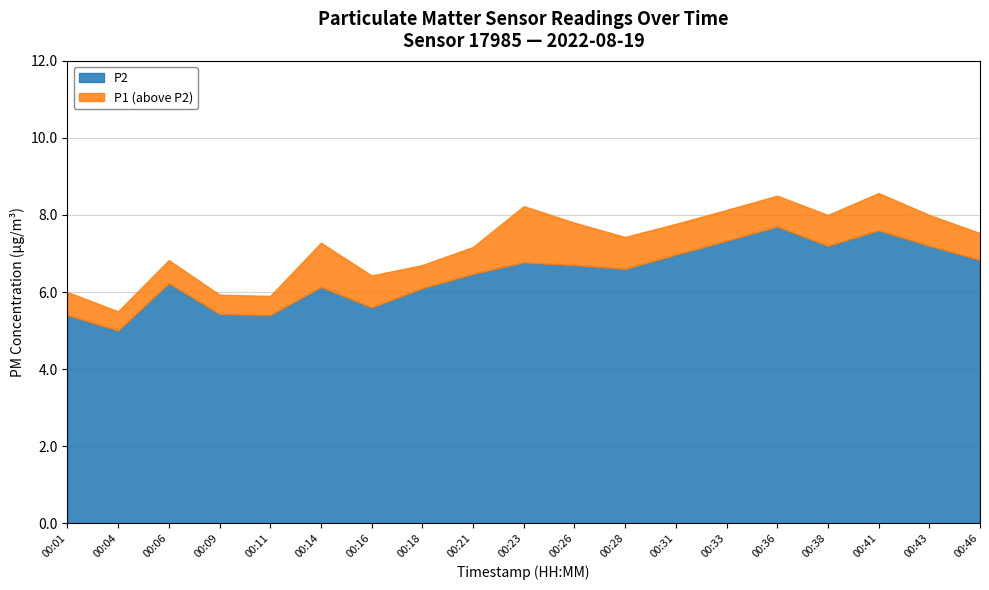

How many lines are shown in the chart?

2